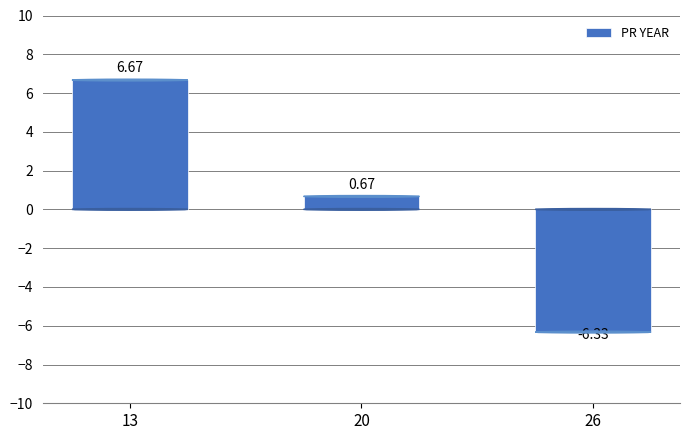

Which has a higher value, 20 or 26?

20